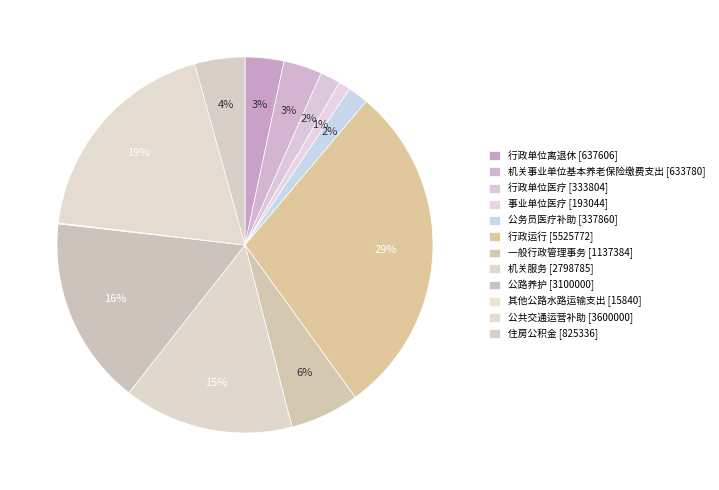

Is there any slice that represents more than half of the pie?

No